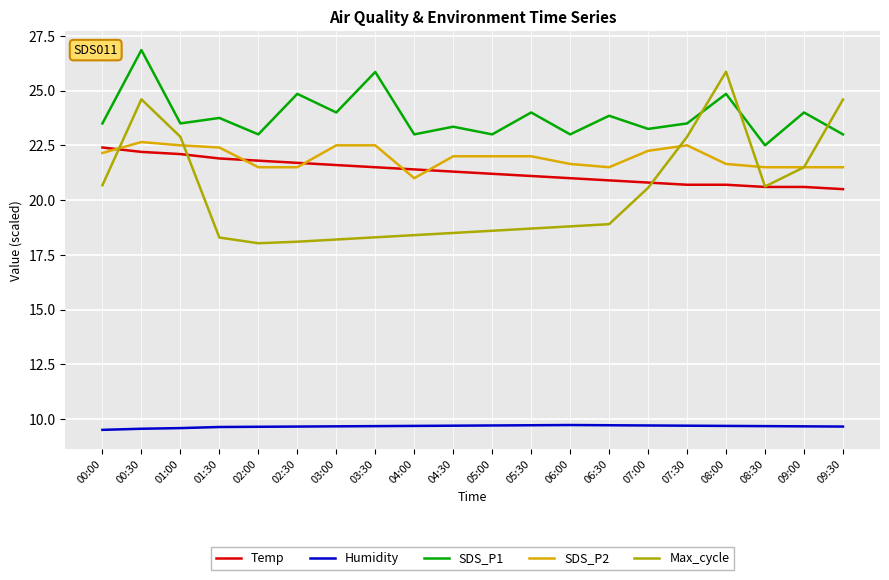

Is it true that SDS_P1 equals 31.7 at 09:00?

False